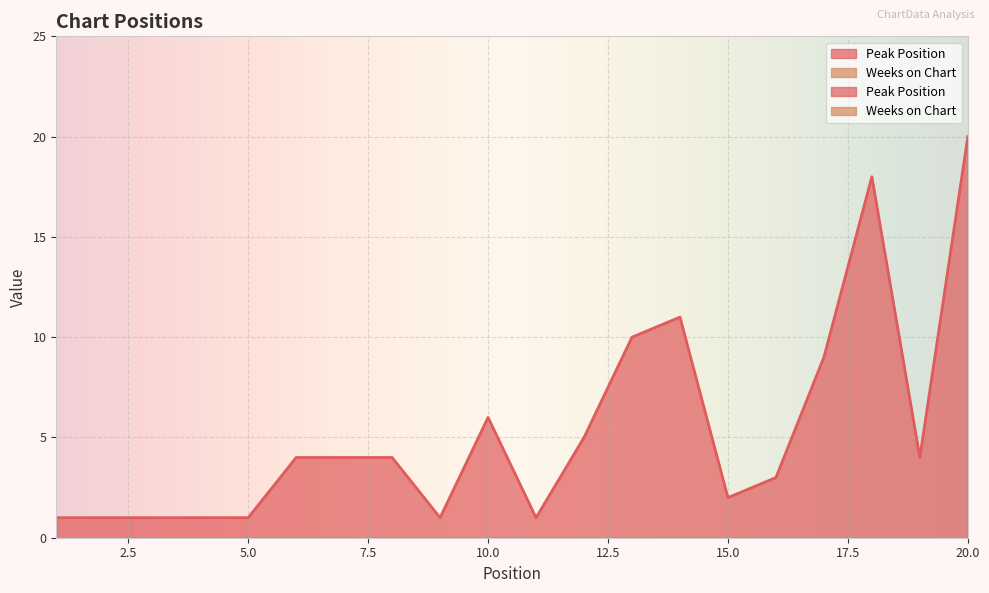

Rank the categories by value from lowest to highest.

1, 2, 3, 4, 5, 9, 11, 15, 16, 6, 7, 8, 19, 12, 10, 17, 13, 14, 18, 20